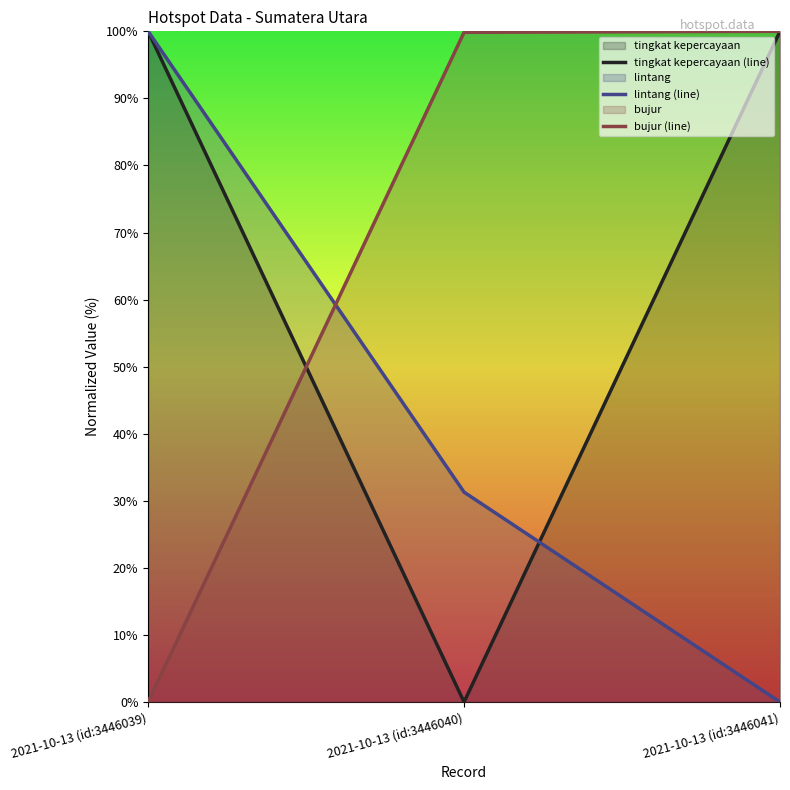

How many distinct data groups are displayed?

3